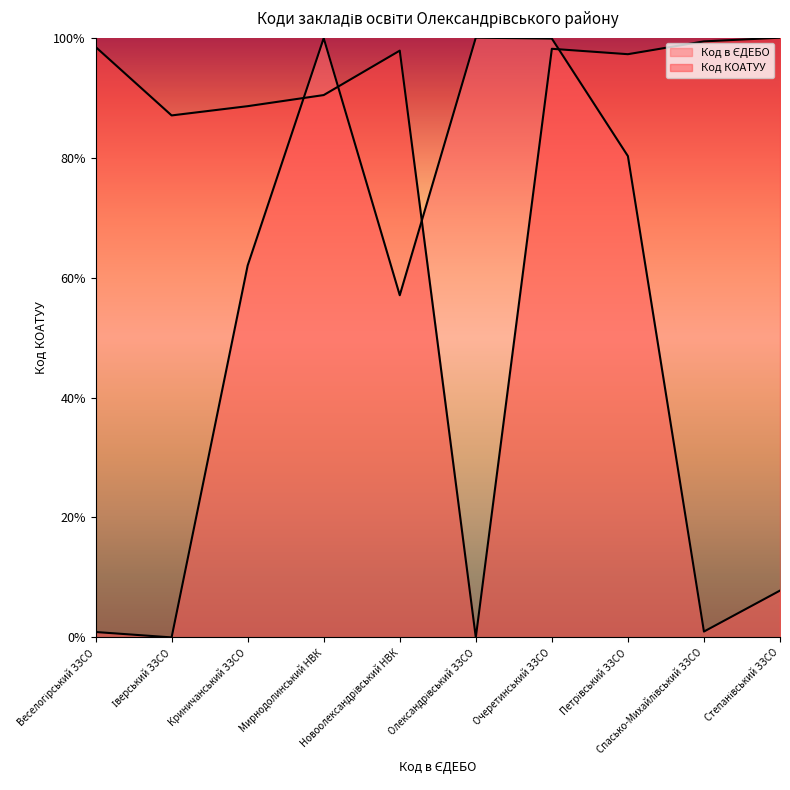

At which category does Код КОАТУУ reach its first local peak?

Новоолександрівський НВК